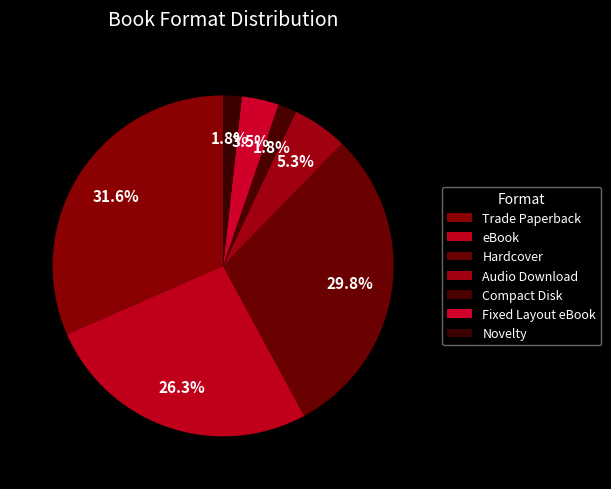

To the nearest percent, what percentage of the pie is Hardcover?

30%